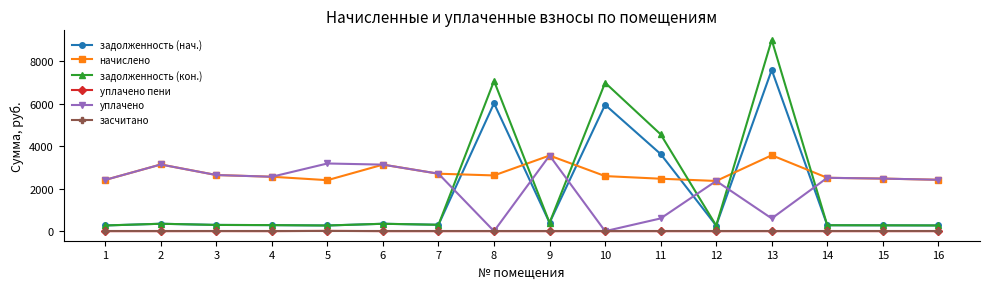

The value of уплачено at 1 is 3671.5. True or false?

False